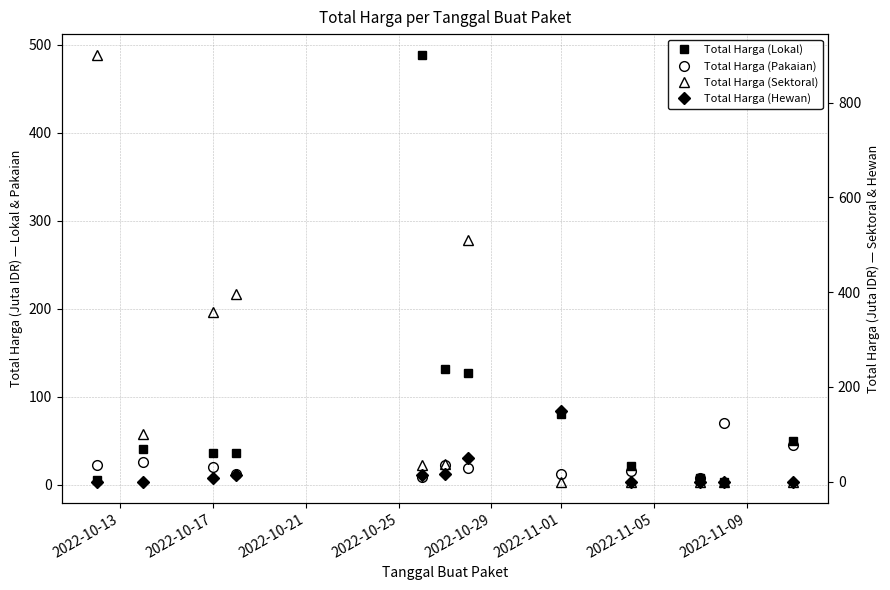

What is the spread (max minus min) of values at 2022-11-01?

150.0